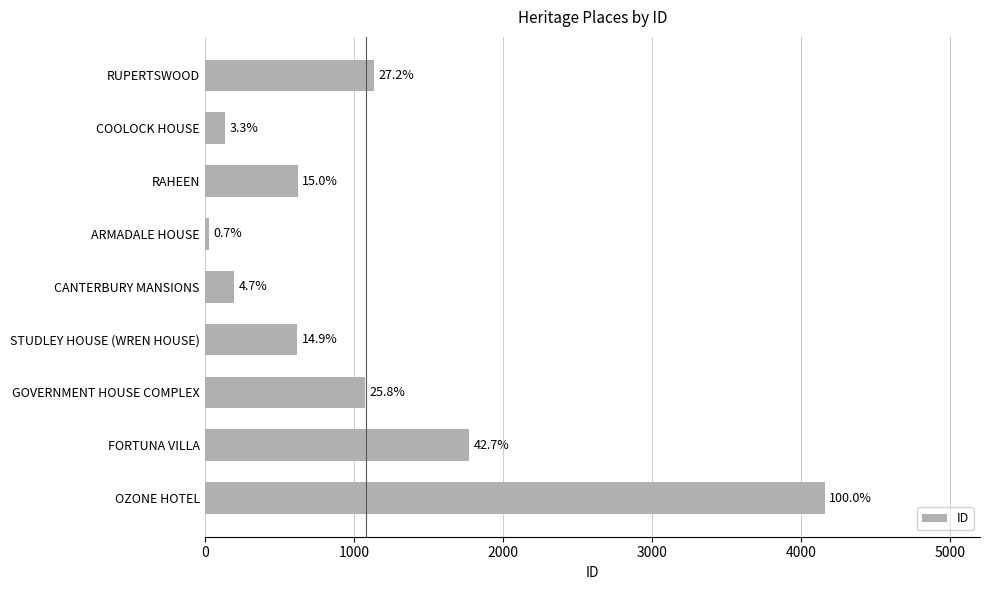

Does the chart contain any negative values?

No